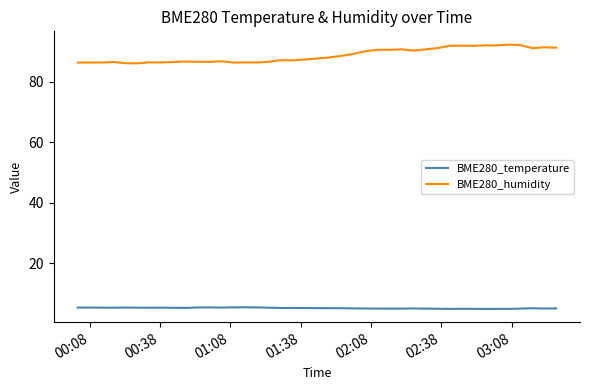

What is the lowest value of the BME280_temperature series?

4.8